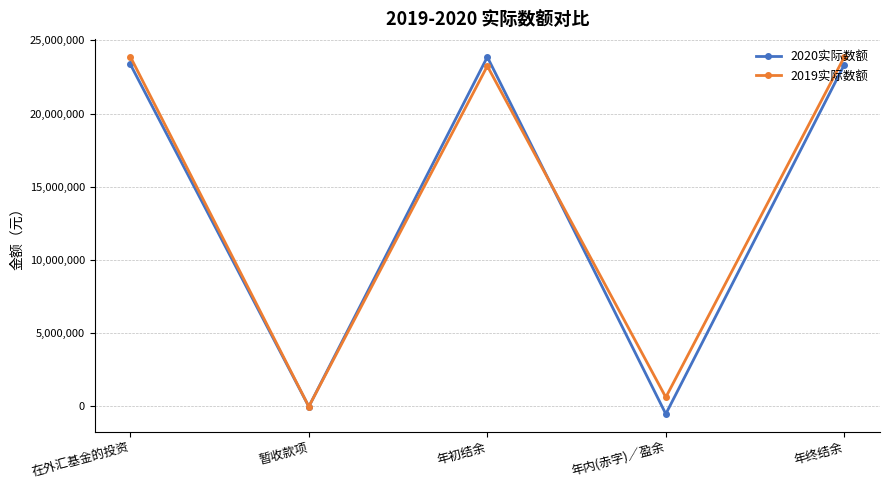

How many lines are shown in the chart?

2